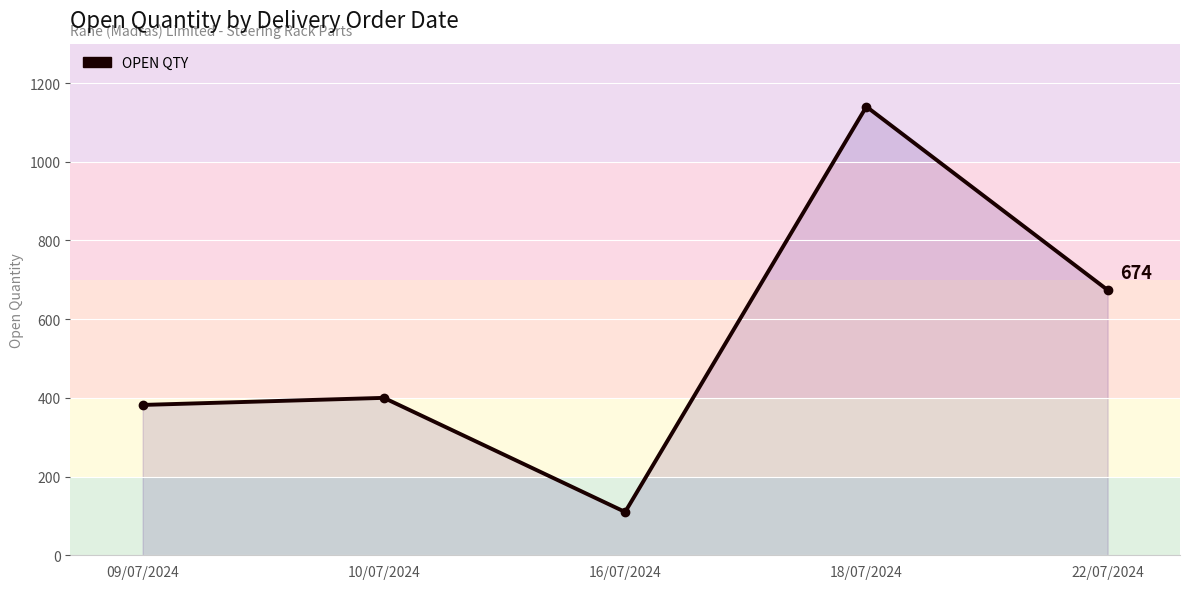

How many data points are less than 400?

2